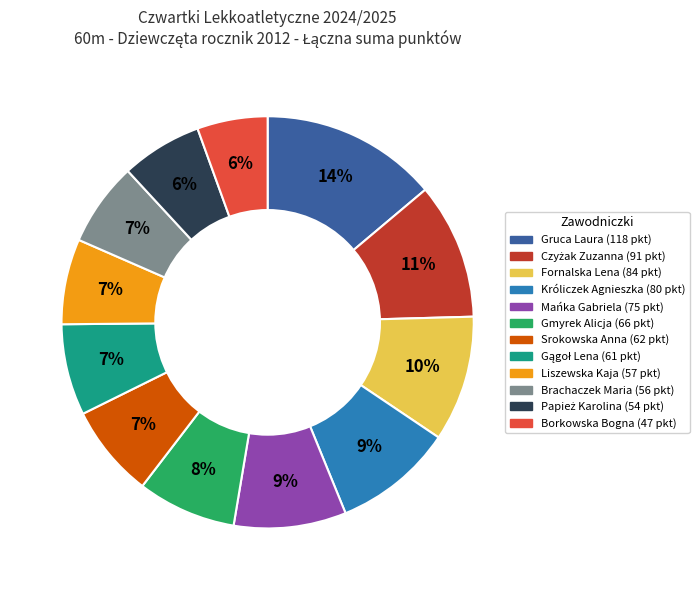

How many segments does this pie chart have?

12